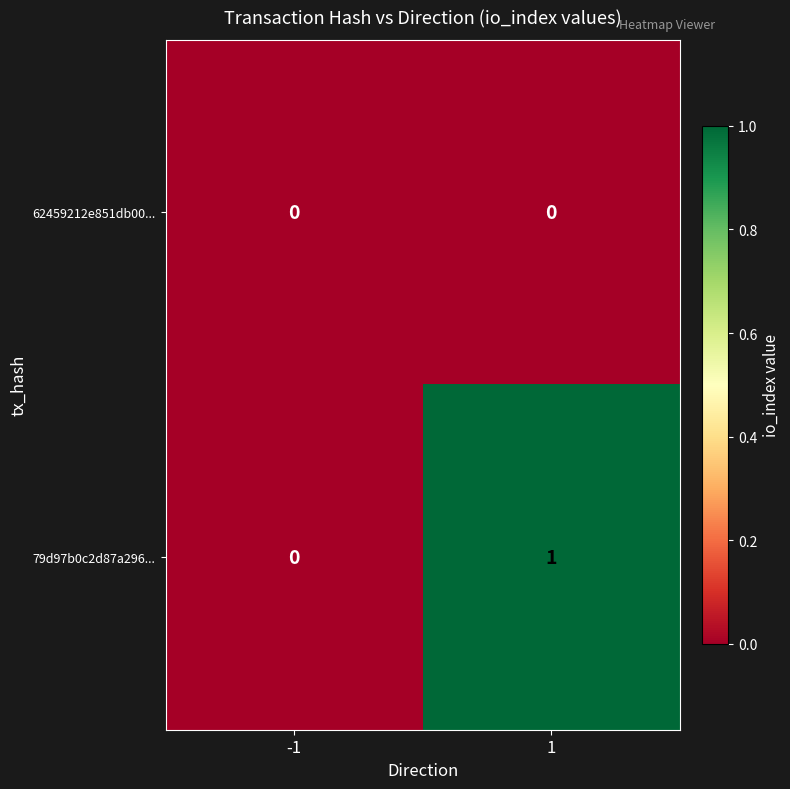

Which series has the largest total across all categories?

79d97b0c2d87a296...